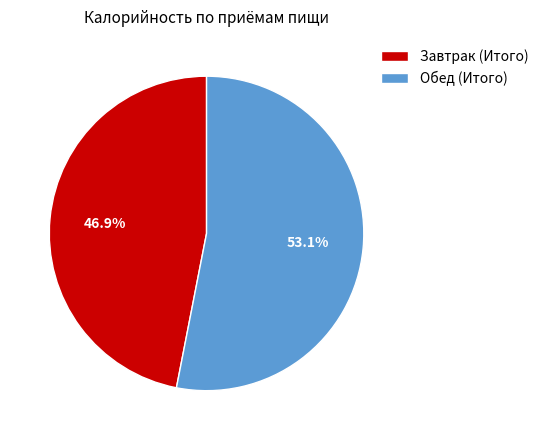

To the nearest percent, what is the difference between the Обед (Итого) and Завтрак (Итого) slice percentages?

6%